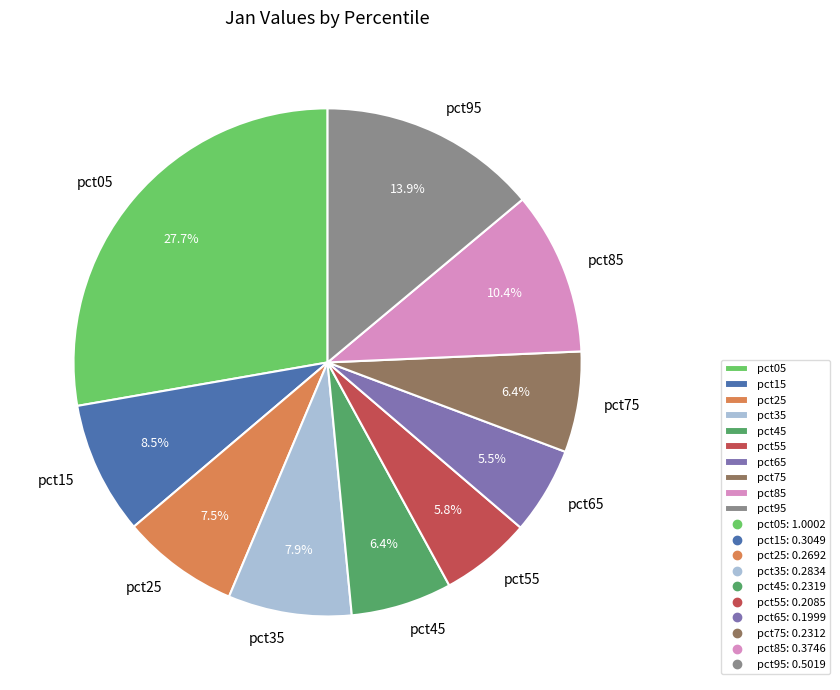

Does any single category account for the majority?

No